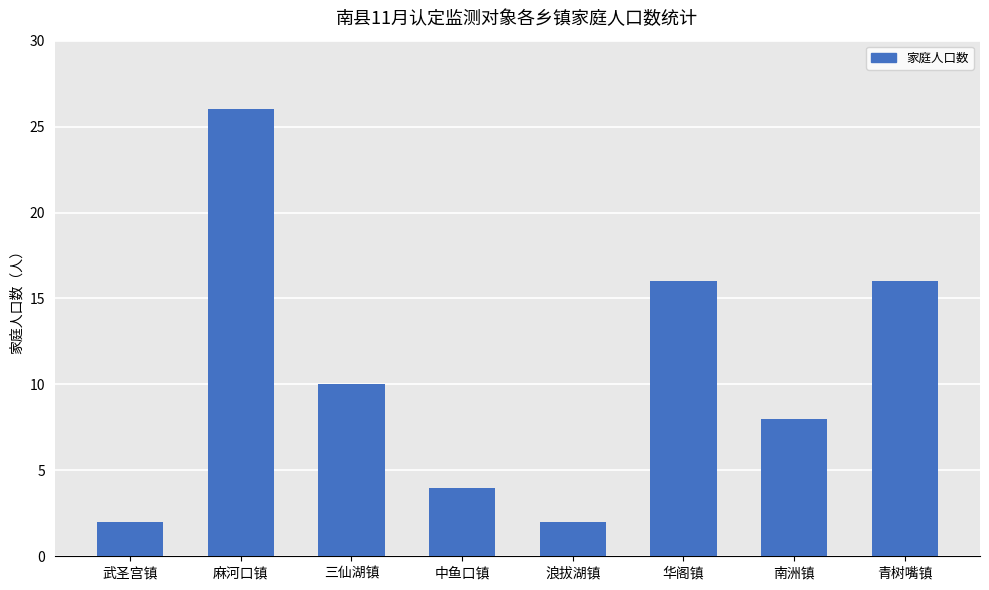

What is the label of the 1st bar from the right?

青树嘴镇